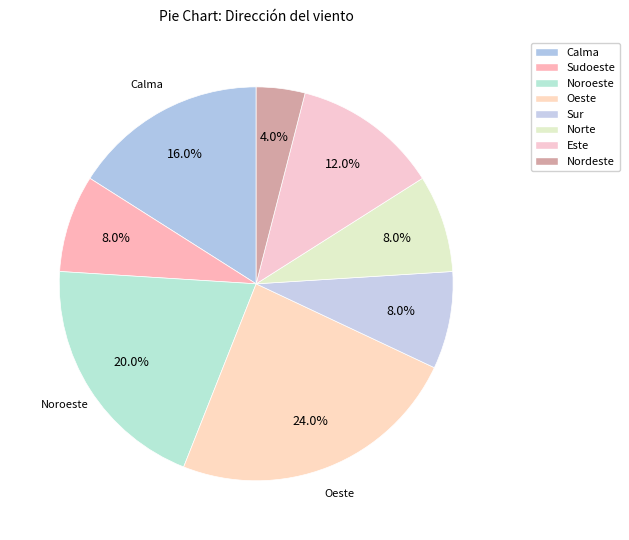

Count the number of slices in the pie.

8